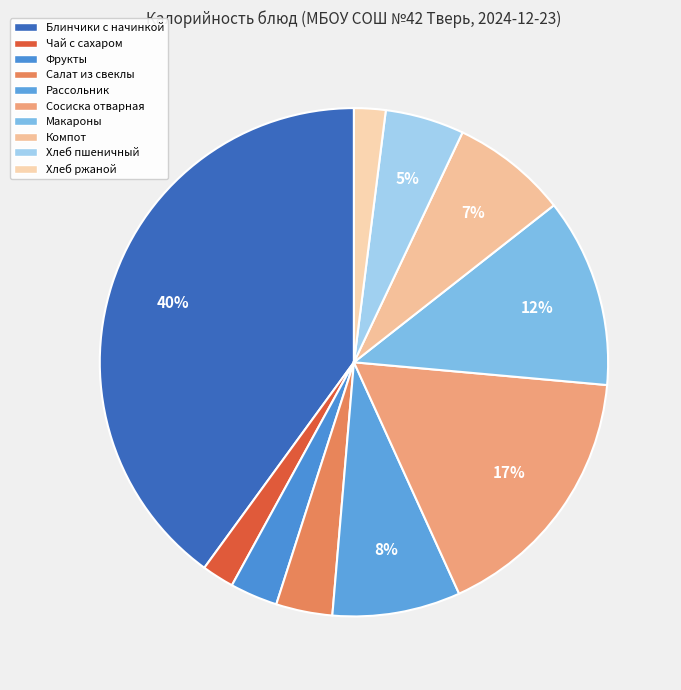

Which category has the smallest portion of the pie?

Хлеб ржаной